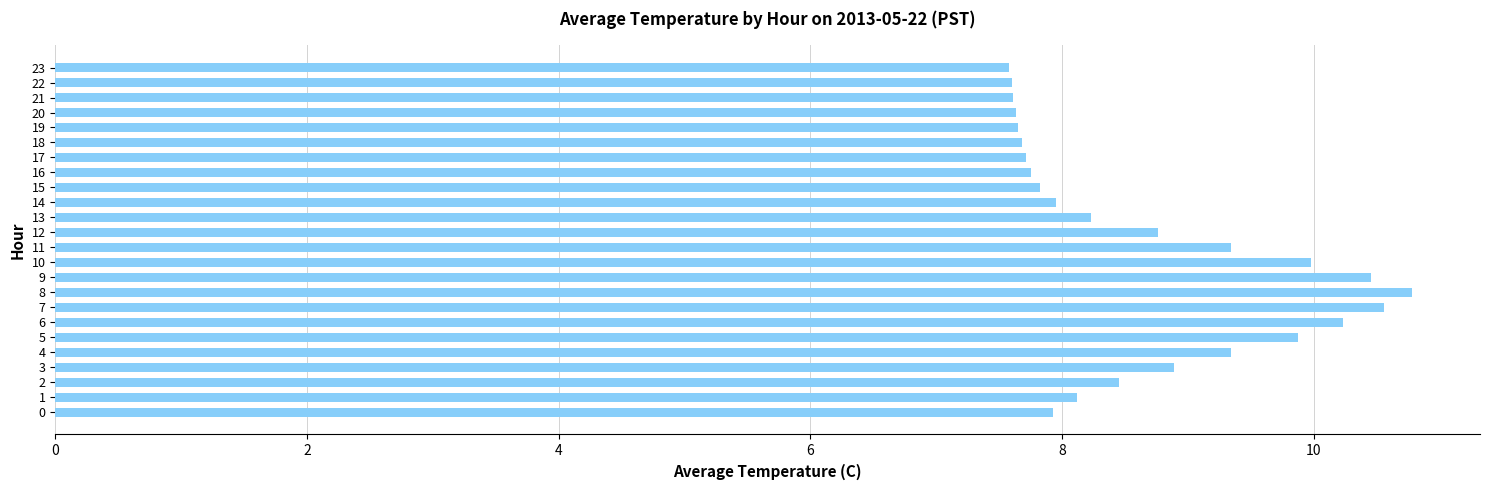

What is the difference between the values at 10 and 12?

1.2